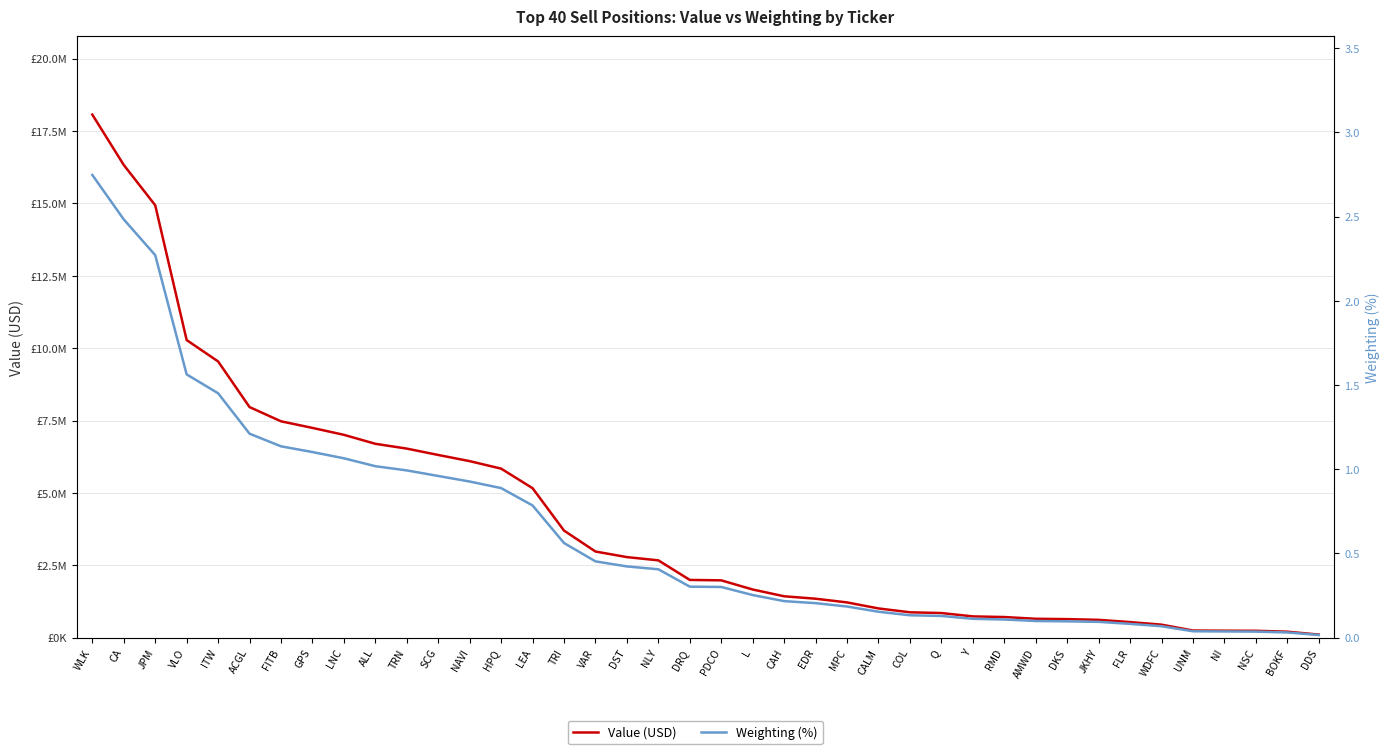

Which has a higher value, ITW or SCG?

ITW